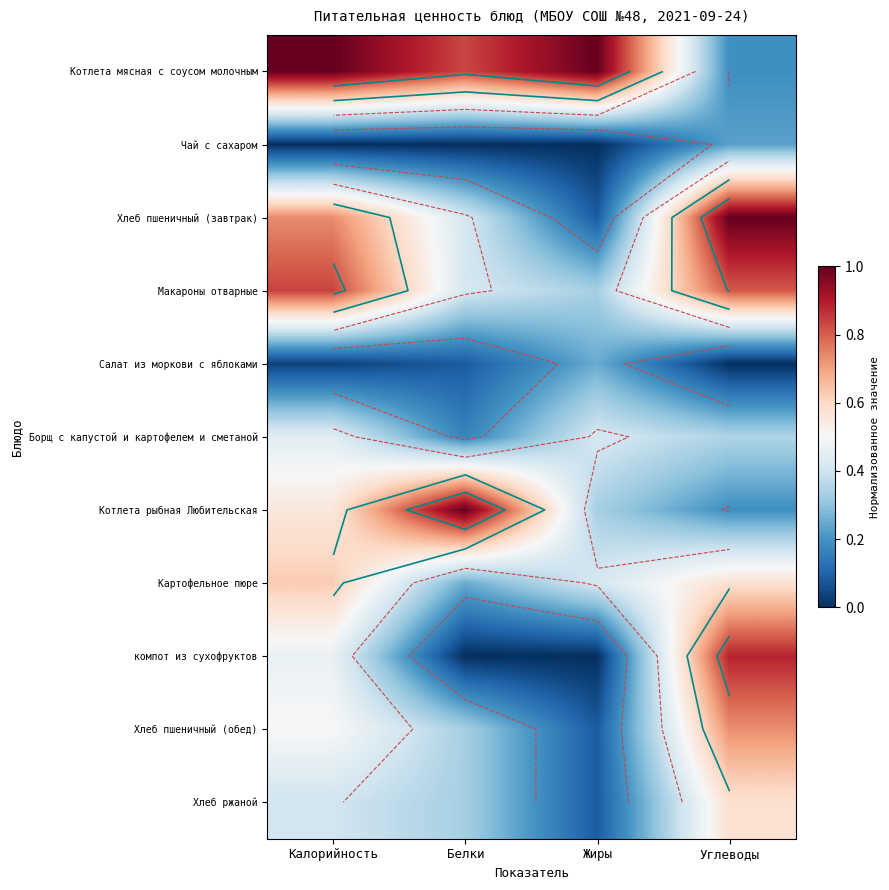

Count the Хлеб пшеничный (обед) values in the range 0 to 1.

4